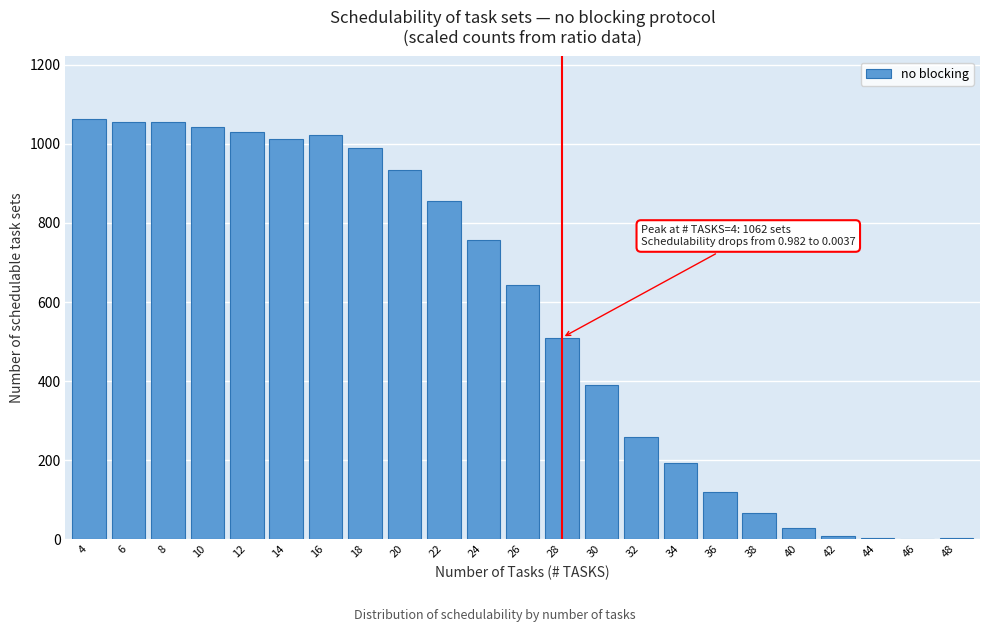

The chart shows a value of 1 at 46. True or false?

True